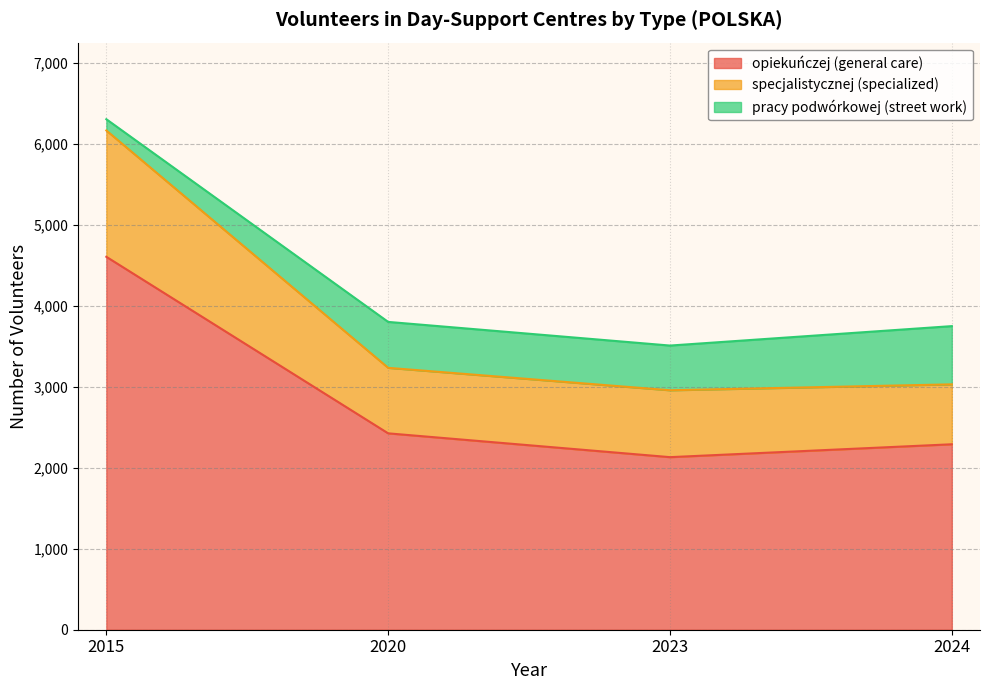

Is it true that opiekuńczej (general care) equals 4605 at 2015?

True